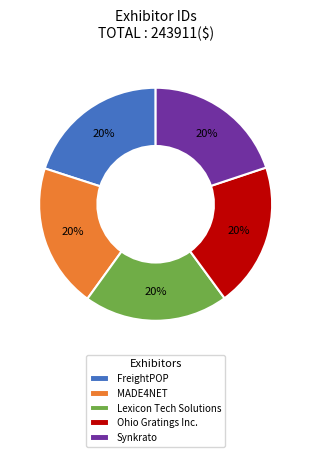

Is there any slice that represents more than half of the pie?

No